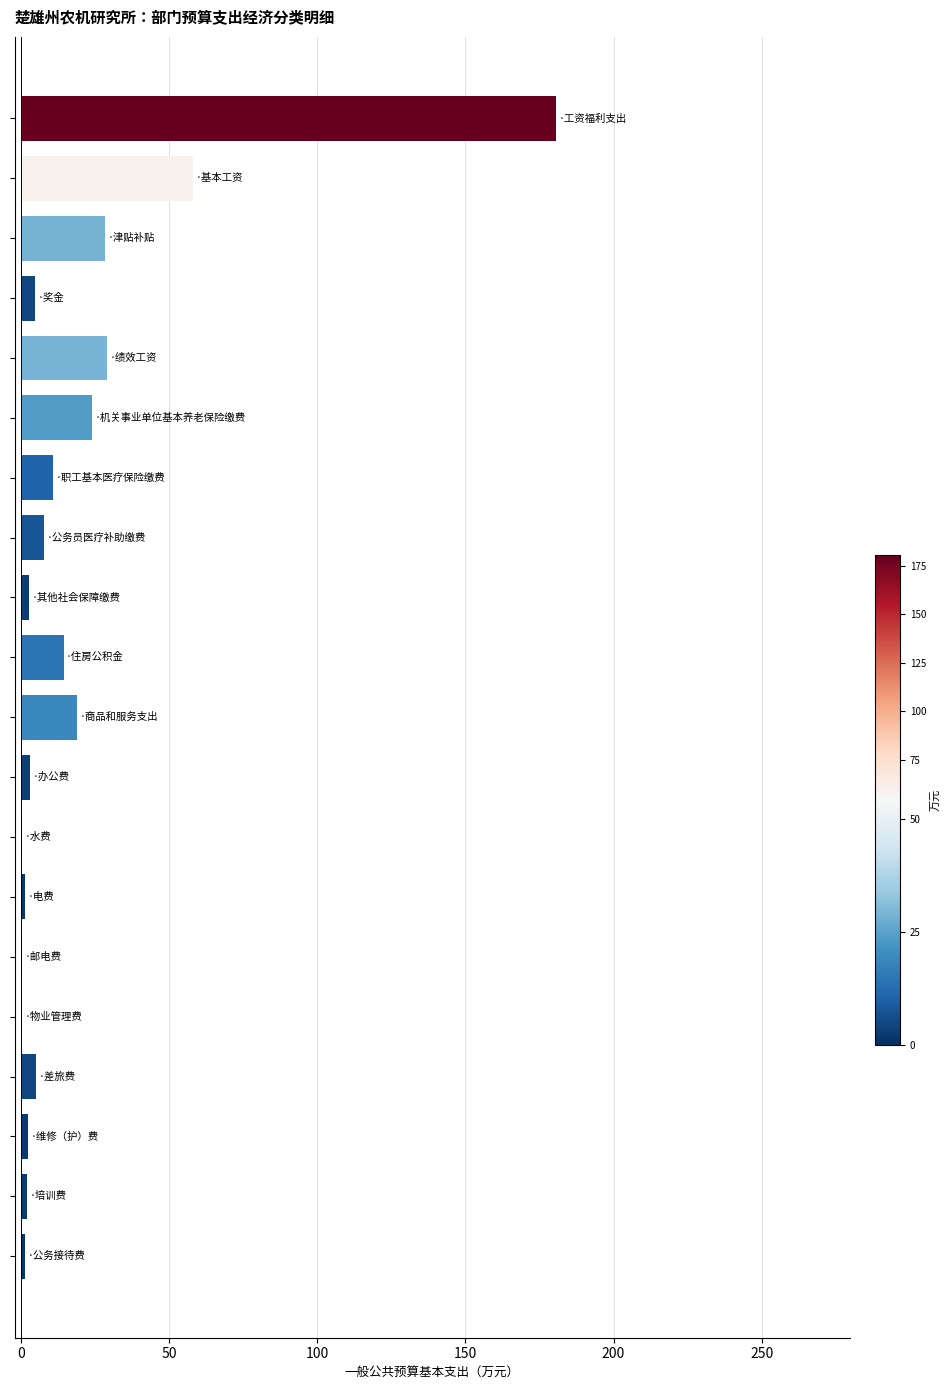

What is the greatest value displayed?

180.5